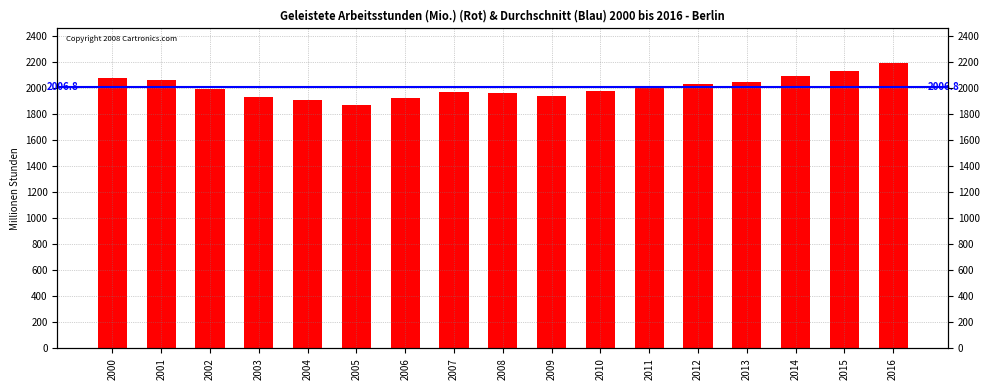

Is it true that the value at 2004 is 1905.8?

True